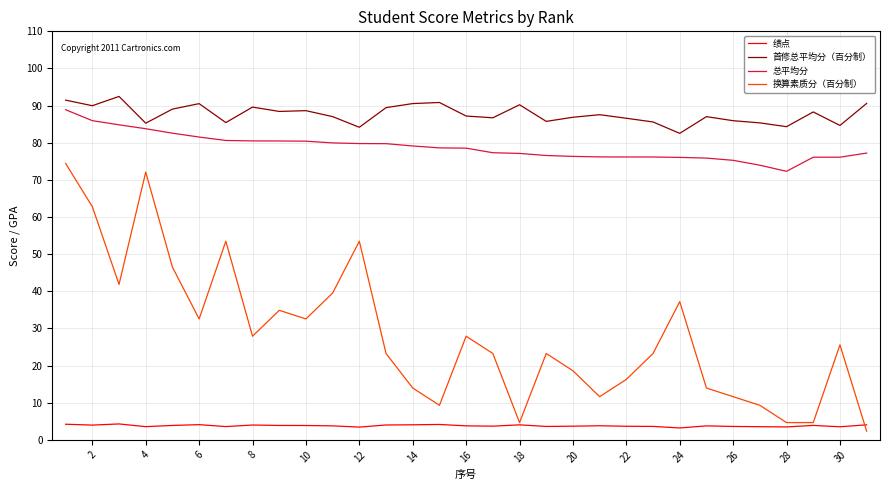

Does the chart display data point markers on the line(s)?

No